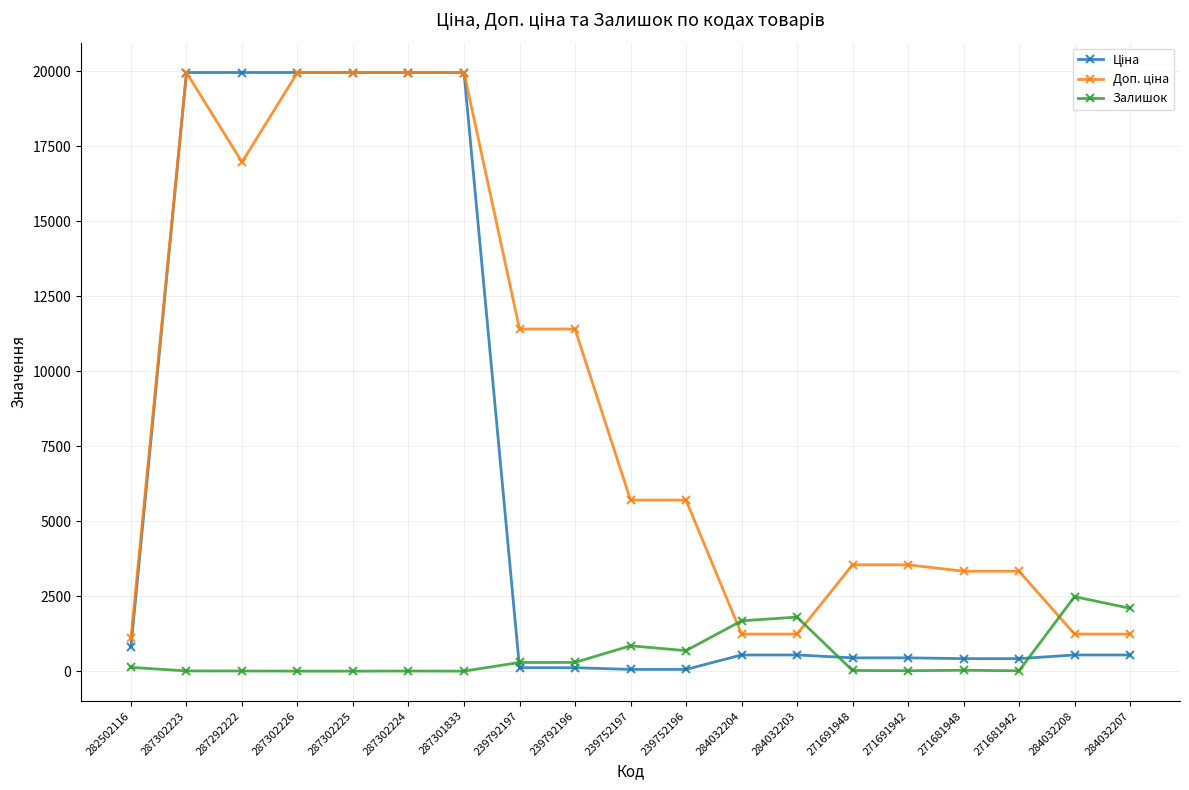

Count the number of data series in this chart.

3